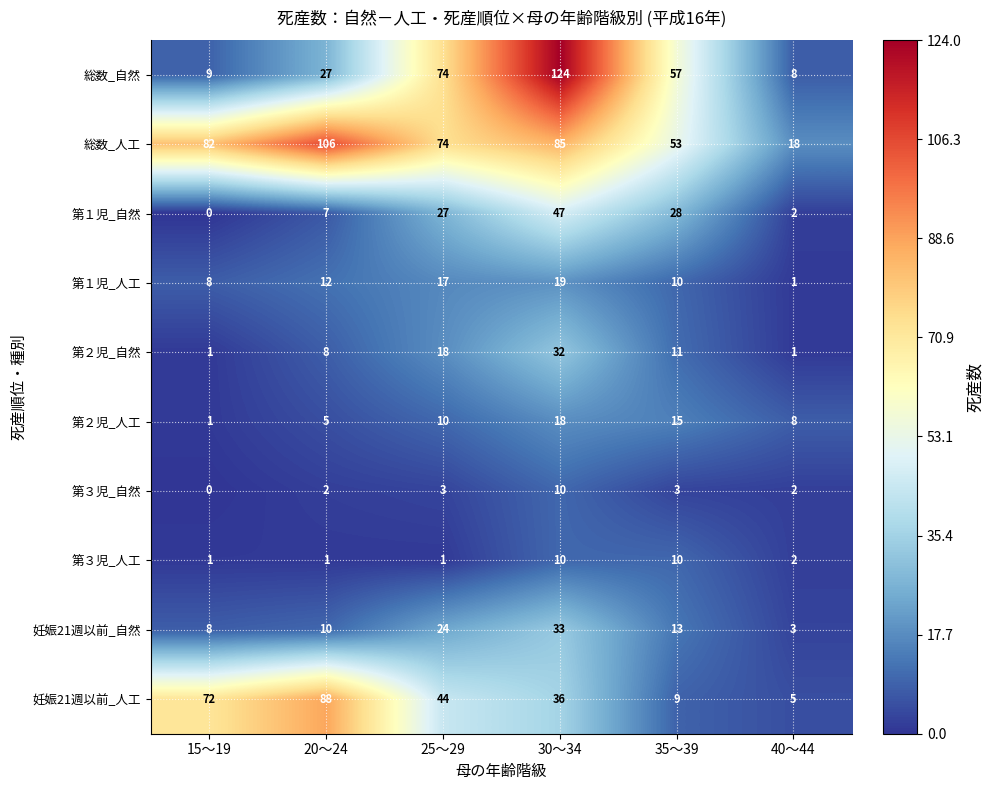

How many distinct data groups are displayed?

10